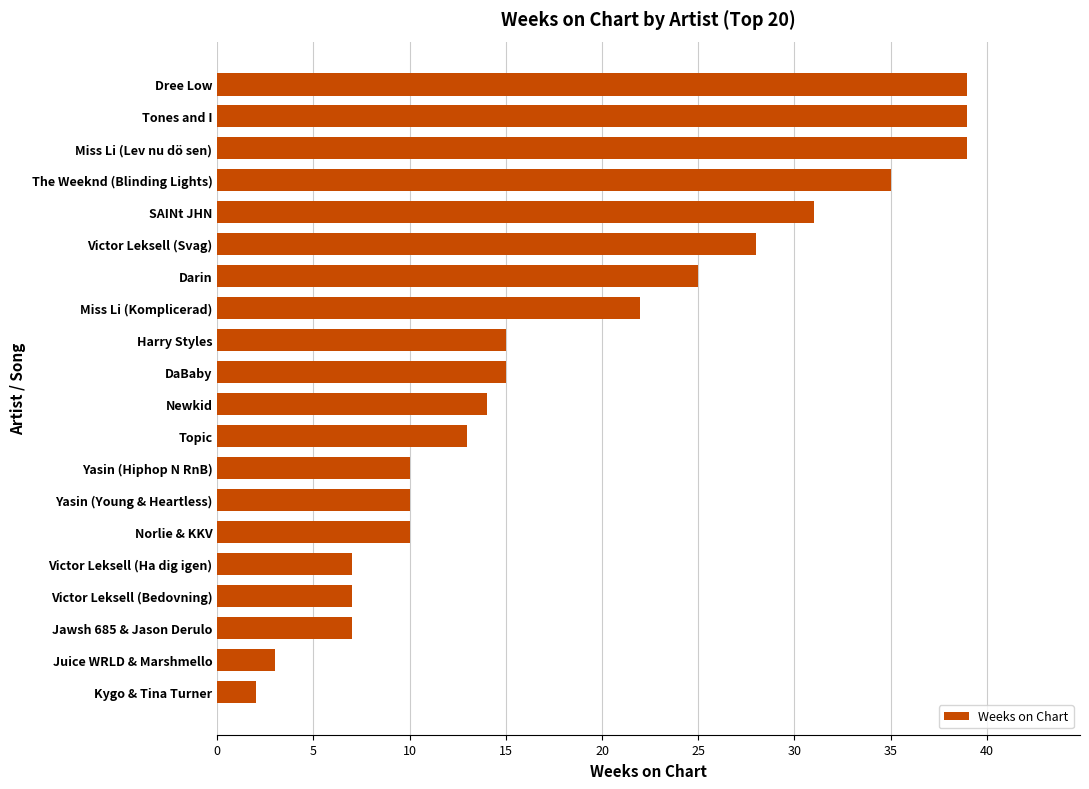

The chart shows a value of 7 at Victor Leksell (Bedovning). True or false?

True